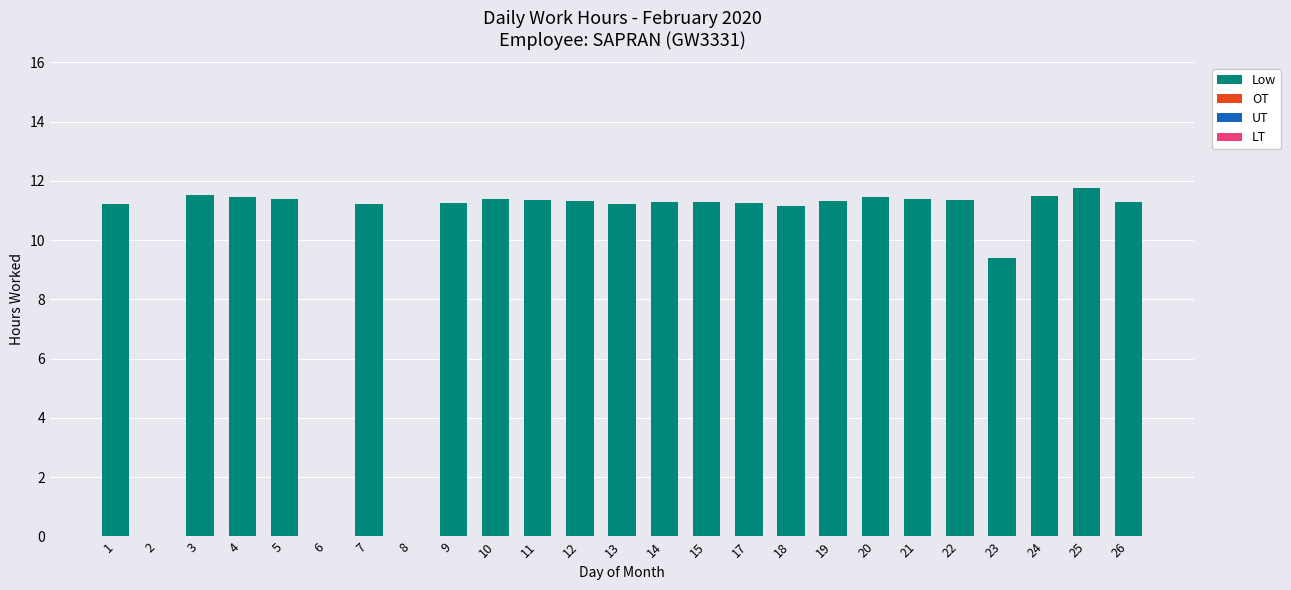

What is the sum of all values?

247.8